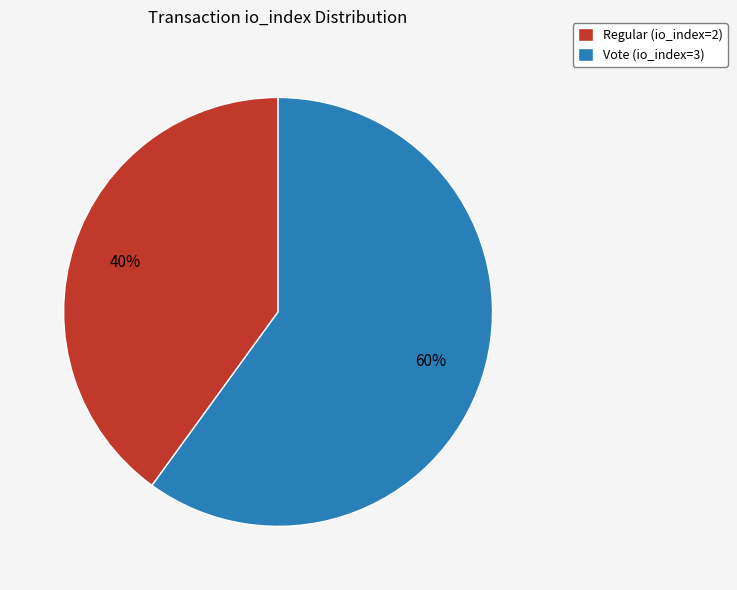

To the nearest percent, what is the combined percentage of Regular (io_index=2) and Vote (io_index=3)?

100%